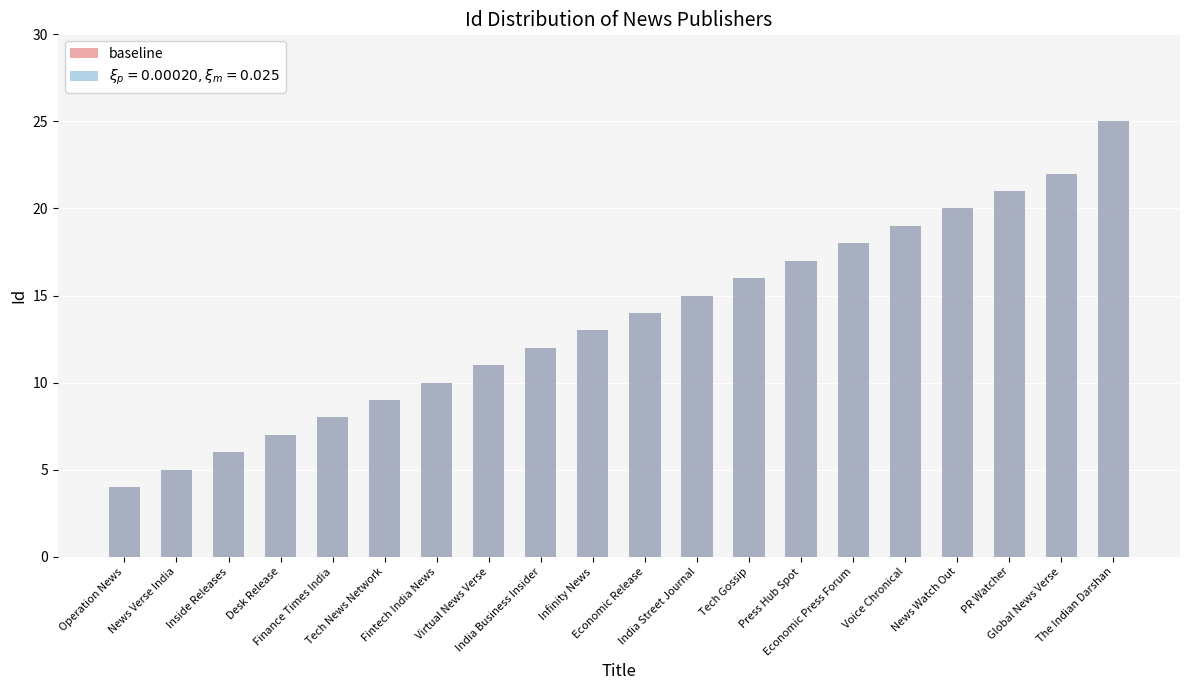

The value at The Indian Darshan is 45. True or false?

False